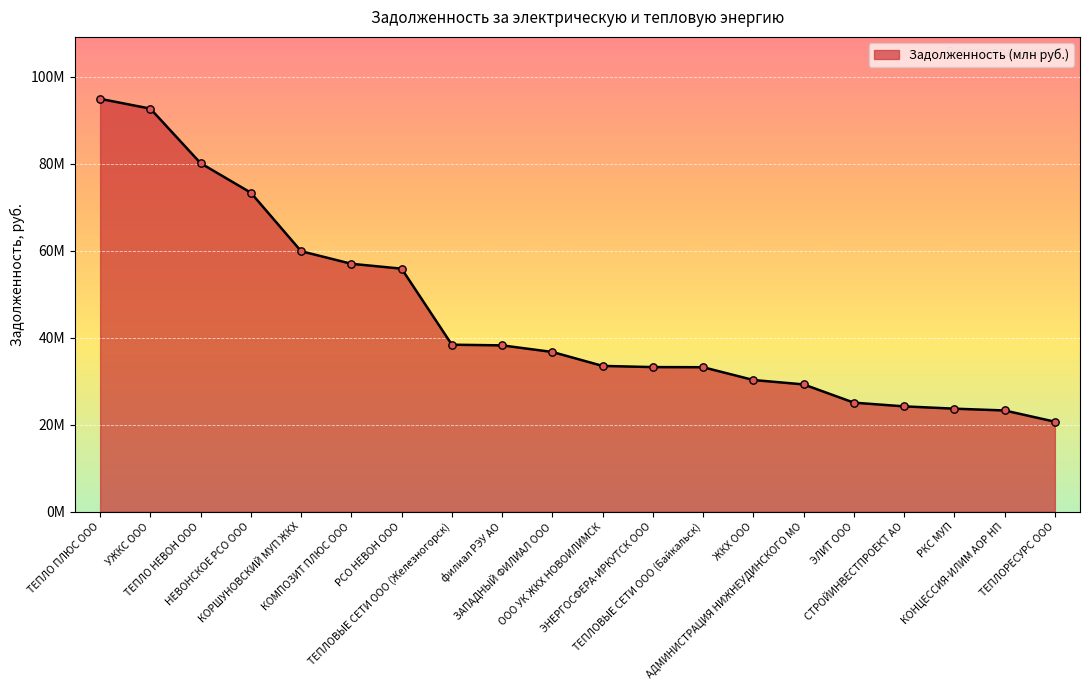

Is this an area chart (filled region under the line)?

Yes